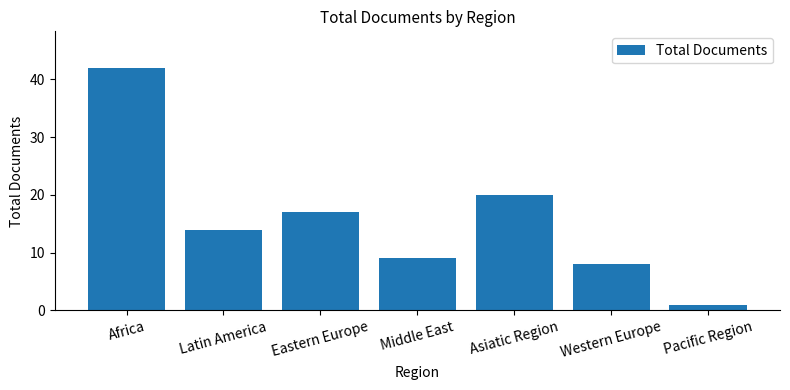

Are the bars grouped side by side (vs. stacked)?

No